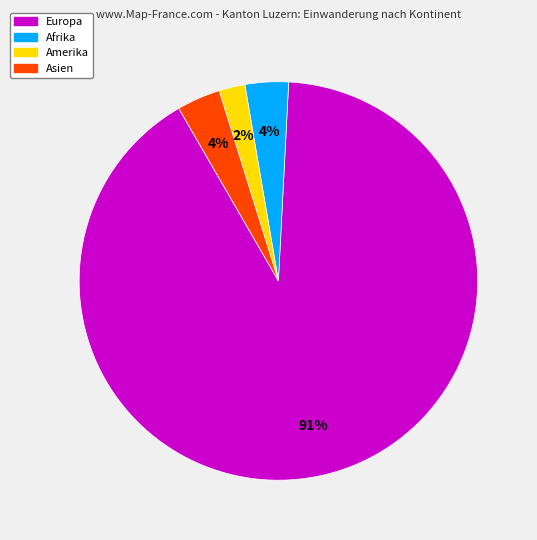

The Amerika slice represents 2% of the pie. True or false?

True